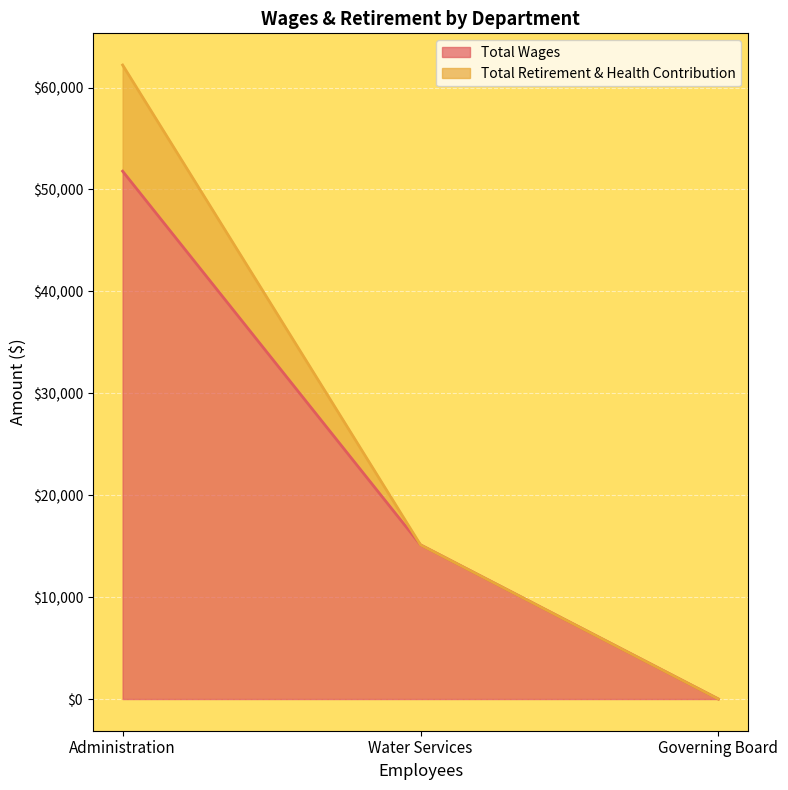

What is the label of the 1st point from the left?

Administration